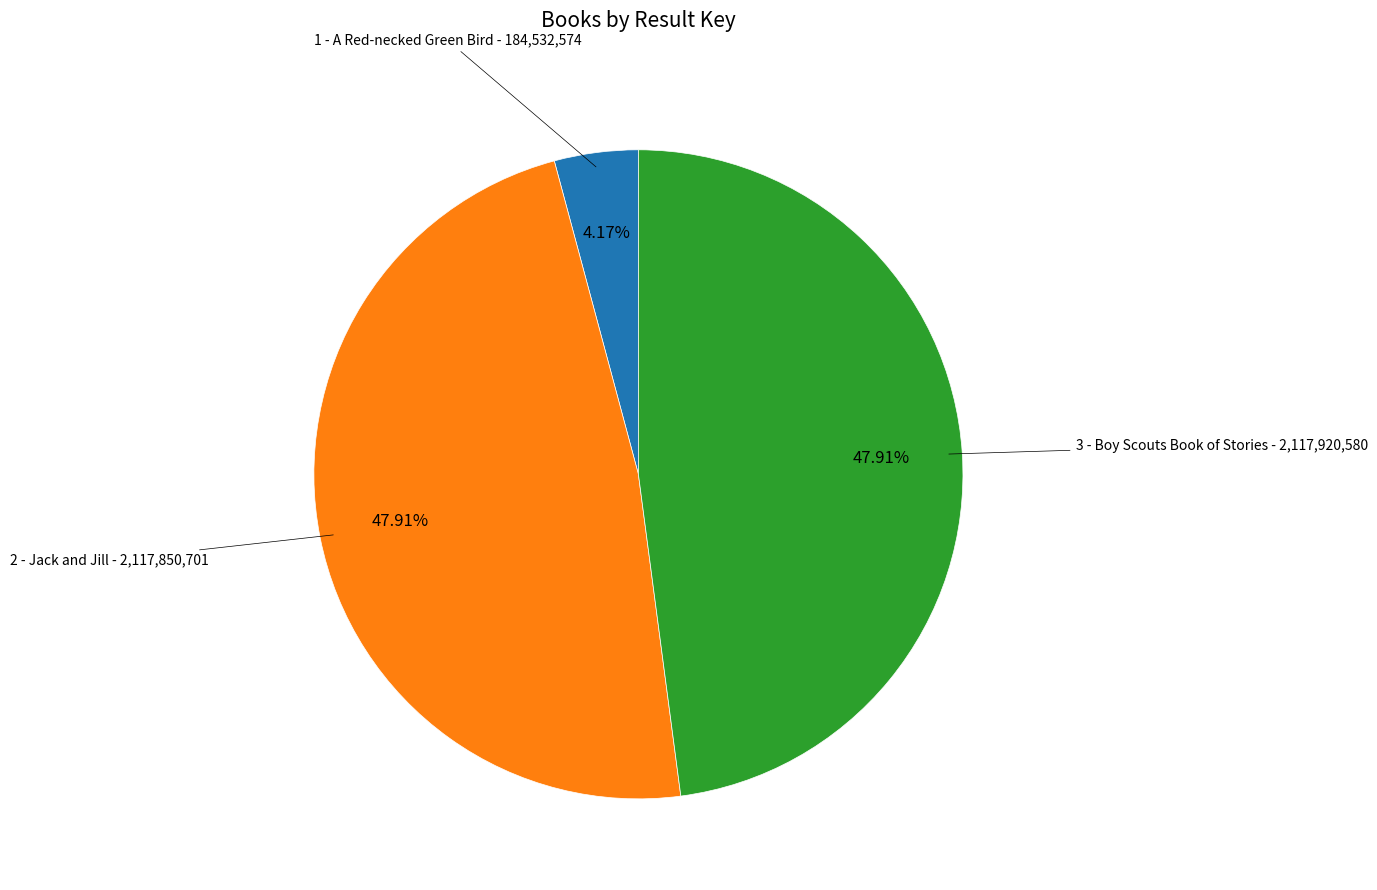

Between 1 - A Red-necked Green Bird and 2 - Jack and Jill, which is larger?

2 - Jack and Jill